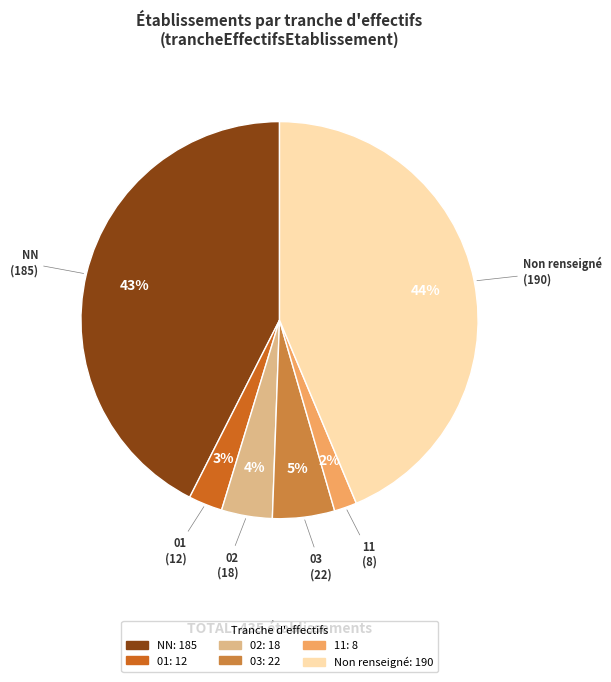

To the nearest percent, what is the difference between the largest and smallest slice percentages?

42%